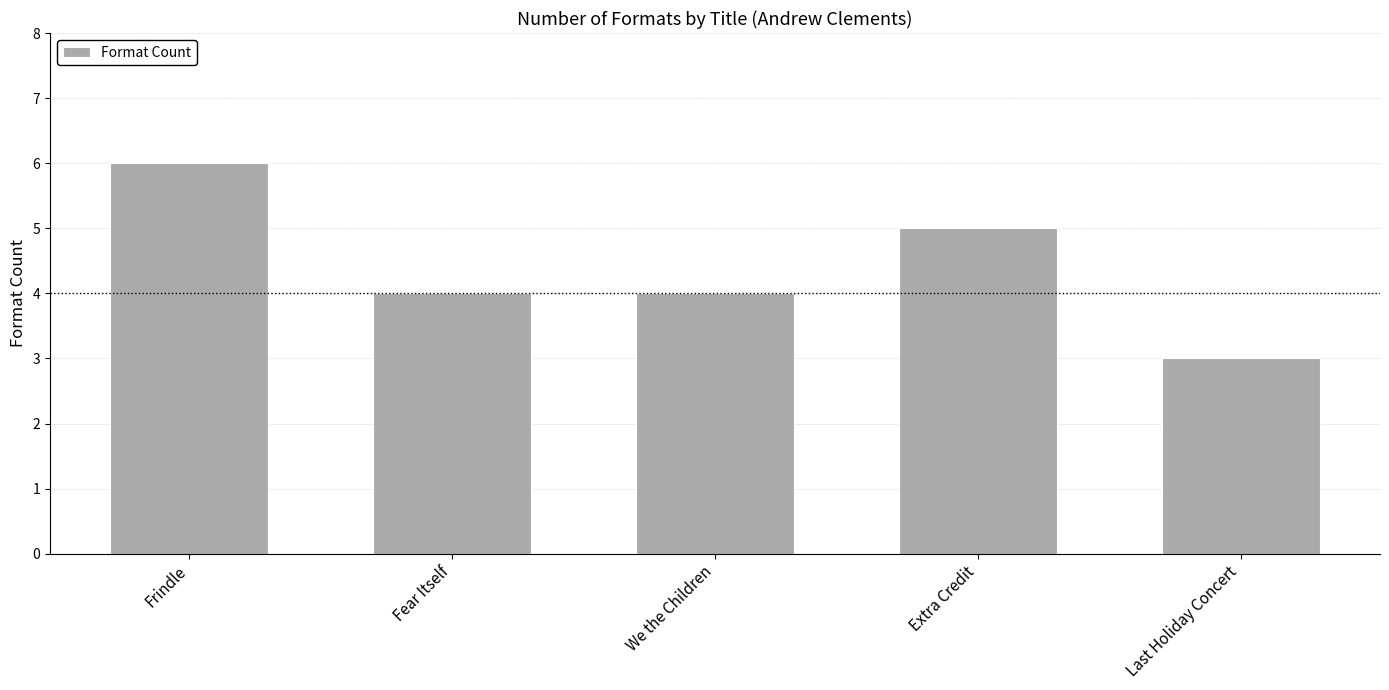

The value at Fear Itself is 2. True or false?

False